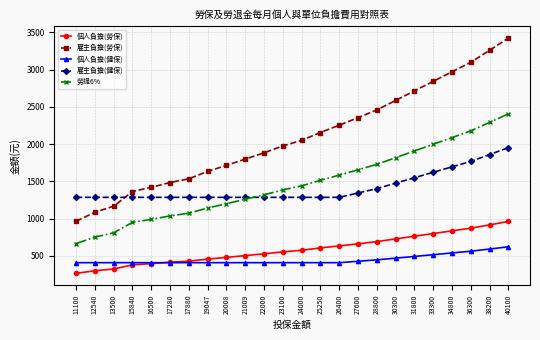

What is the value of the 個人負擔(勞保) point at the 4th from the left?

380